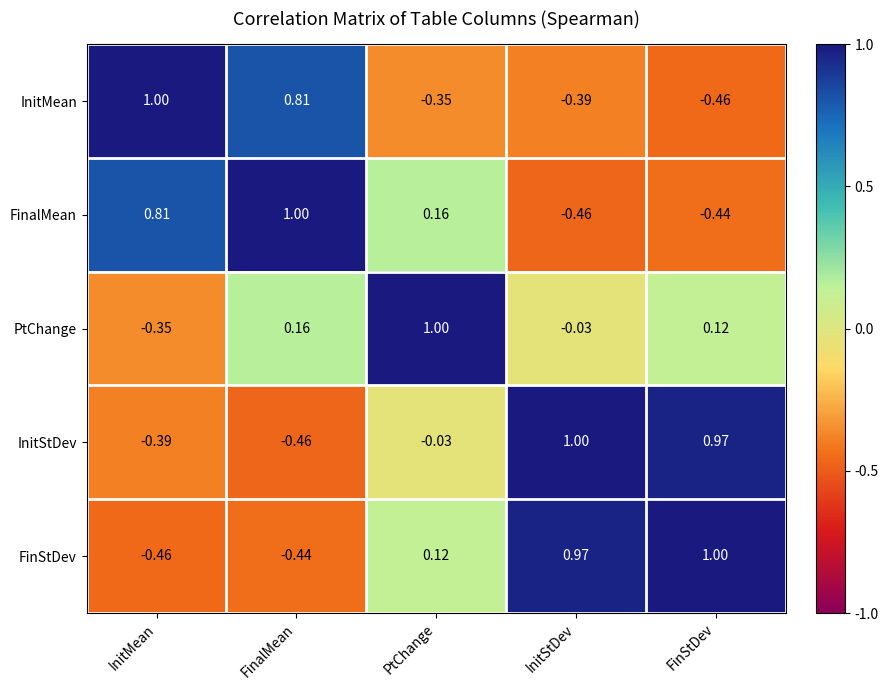

At which label does PtChange reach its peak?

PtChange